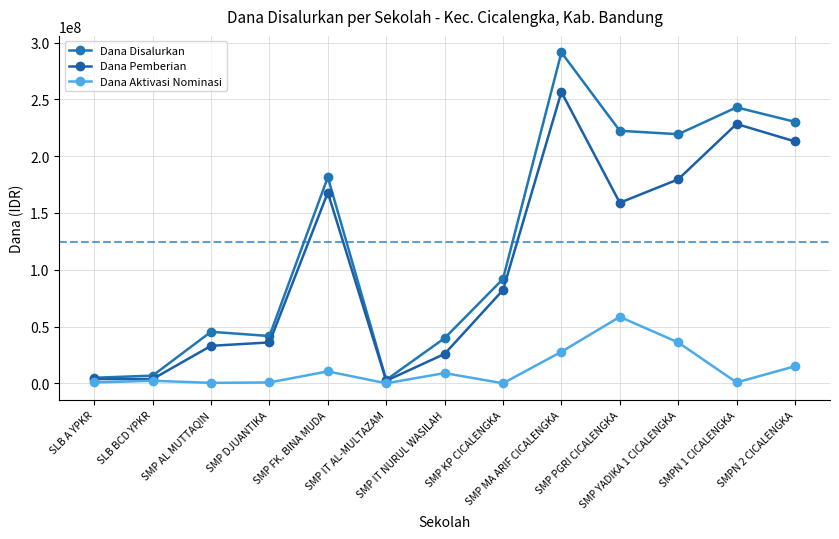

Count the number of categories in the chart.

13